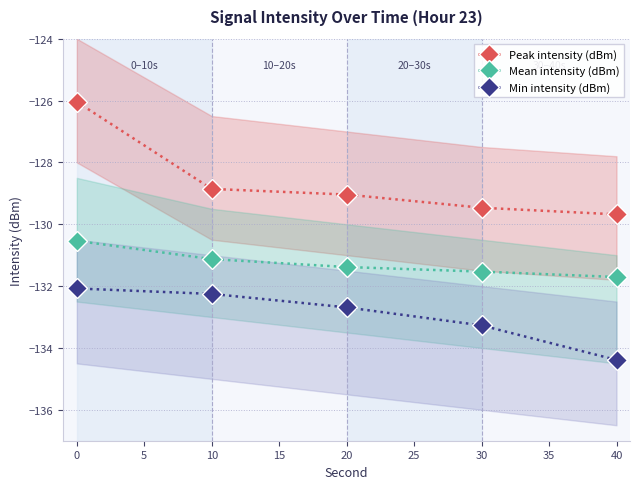

What is the difference between the Mean intensity (dBm) values at 0 and 10?

0.6